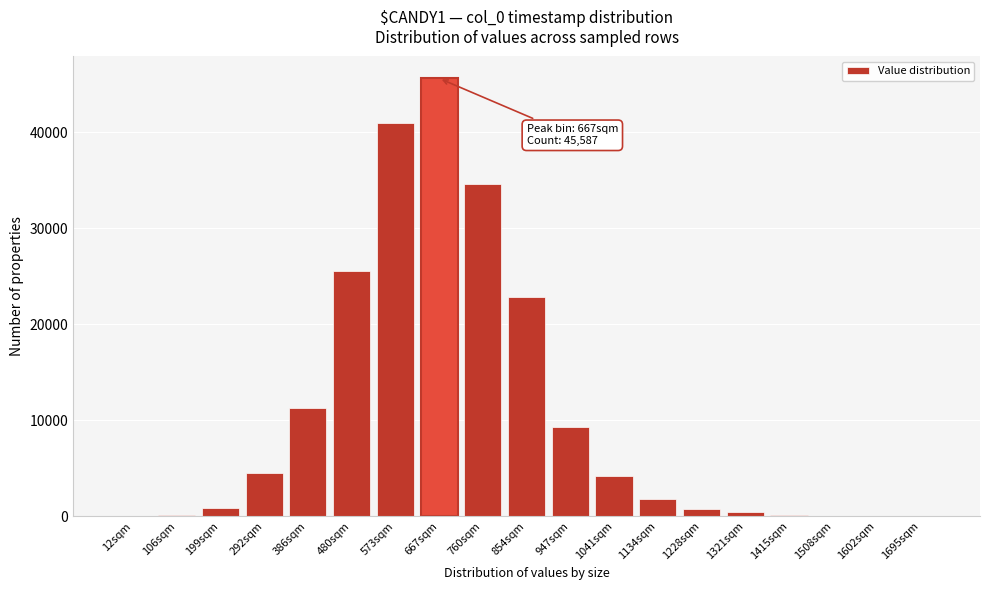

What is the ratio of the value at 854sqm to the value at 573sqm?

0.6